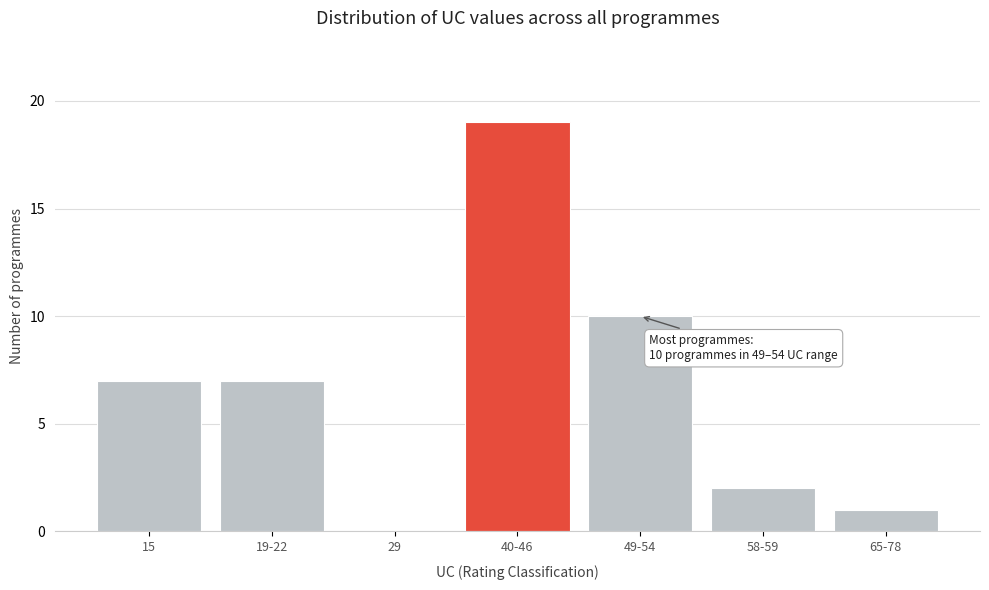

Reading left to right, transcribe all the data shown in this chart.

15=7	19-22=7	29=0	40-46=19	49-54=10	58-59=2	65-78=1